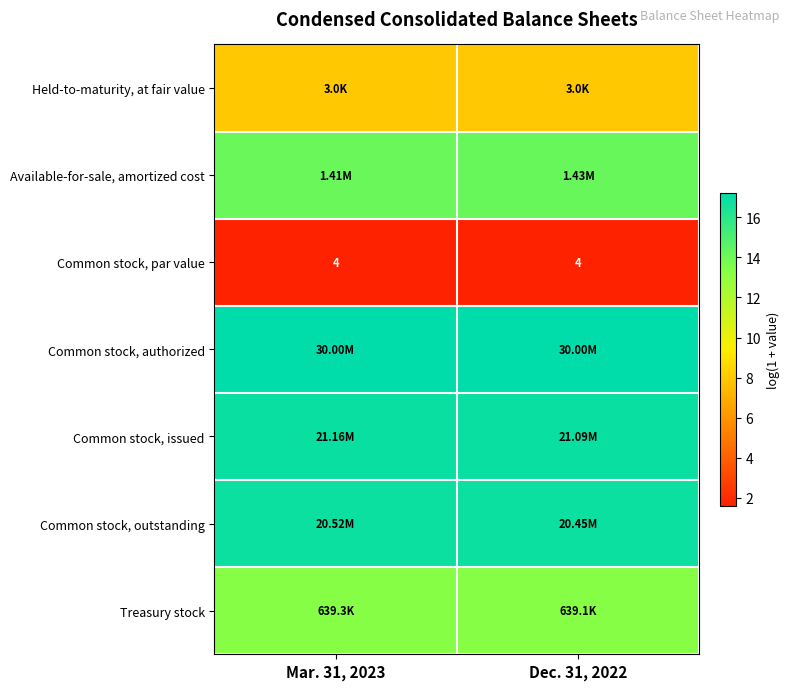

At how many categories does at least one series exceed 12?

2